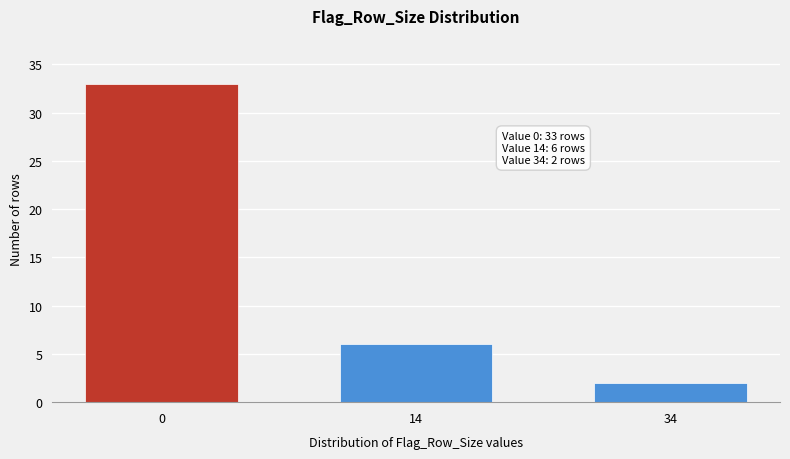

Reading left to right, transcribe all the data shown in this chart.

33	6	2